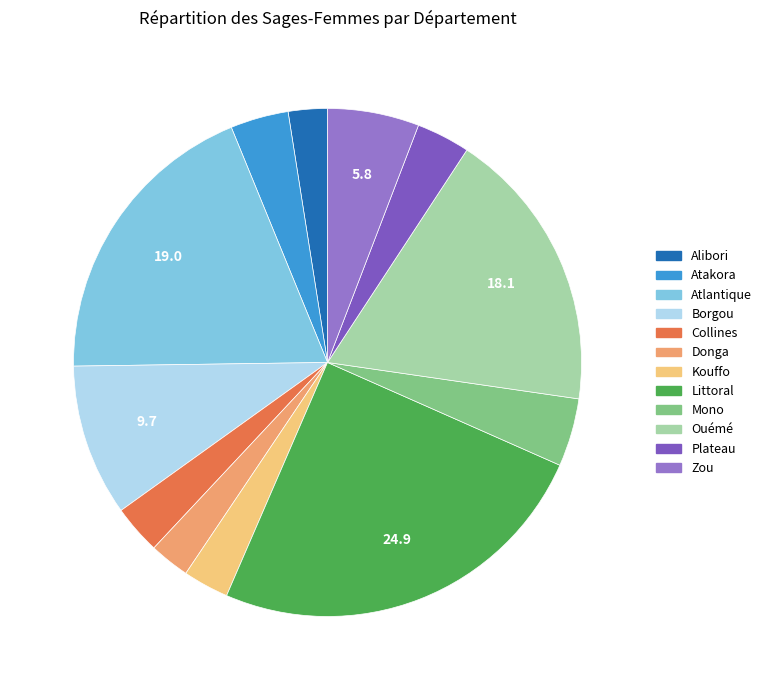

How many slices are in this pie chart?

12